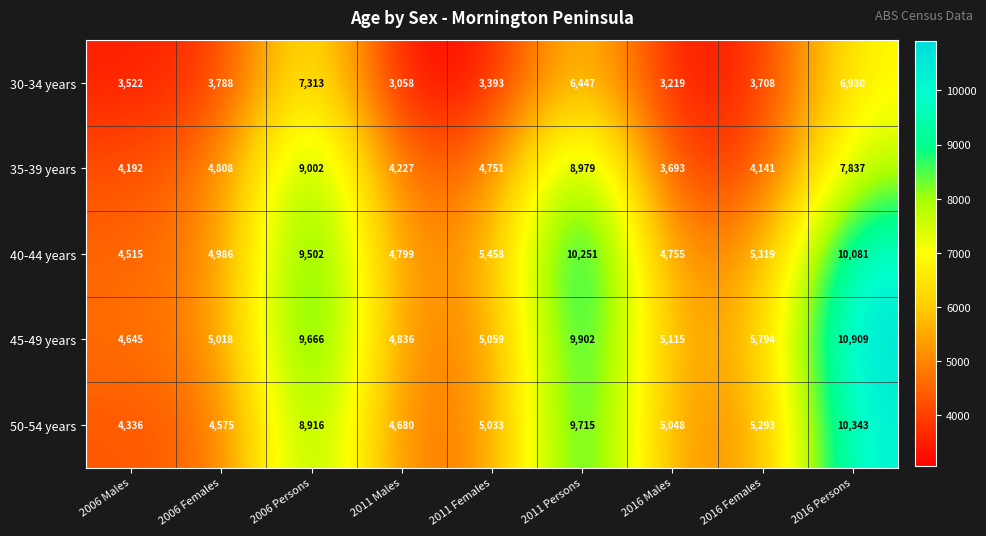

At which label does 45-49 years first exceed 5115?

2006 Persons